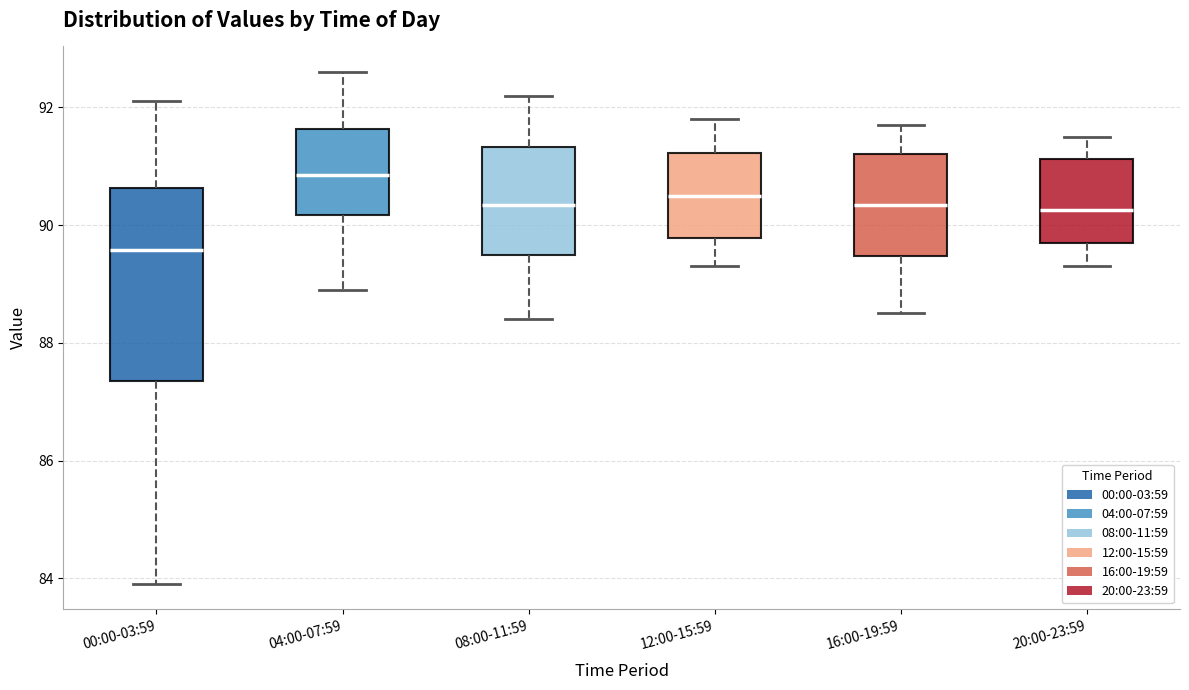

Where does the lower whisker of the box for 00:00-03:59 end on the y-axis? The values are not printed on the chart, so give them approximately, as read against the axis.

84.0